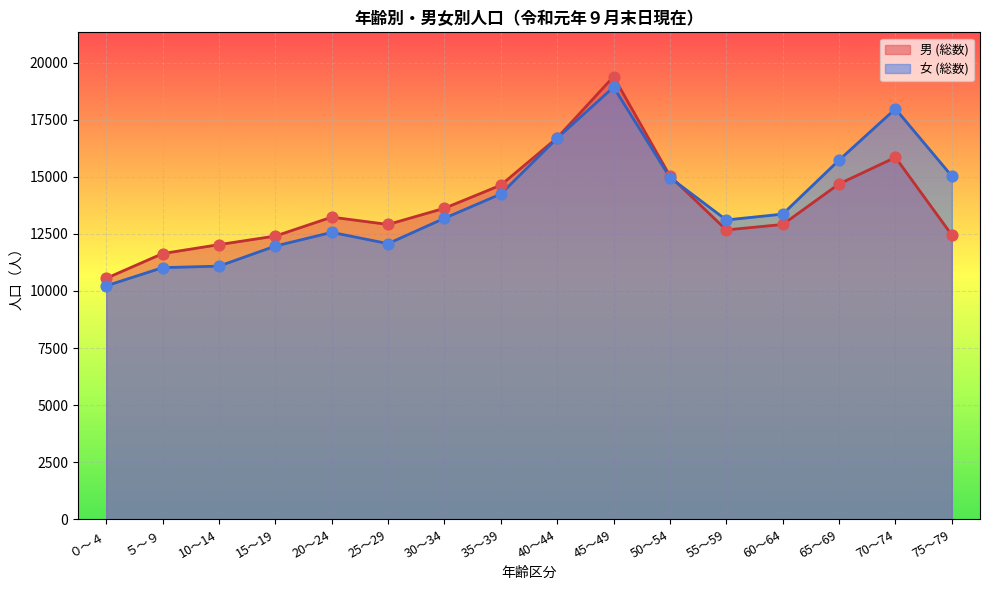

Which series contains the highest Y value?

男 (総数)